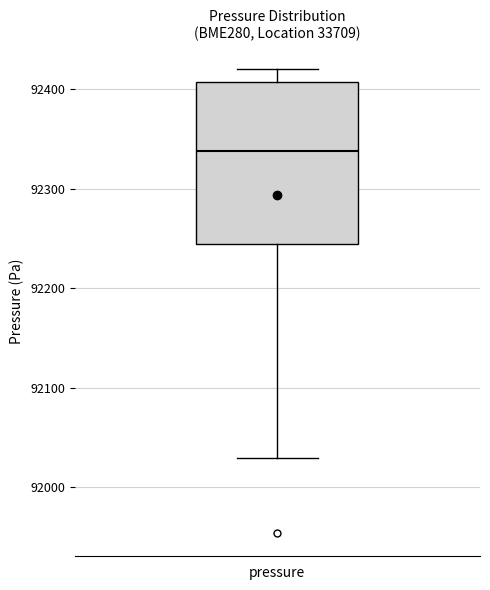

Where does the median line of the box for pressure sit on the y-axis? The values are not printed on the chart, so give them approximately, as read against the axis.

92340